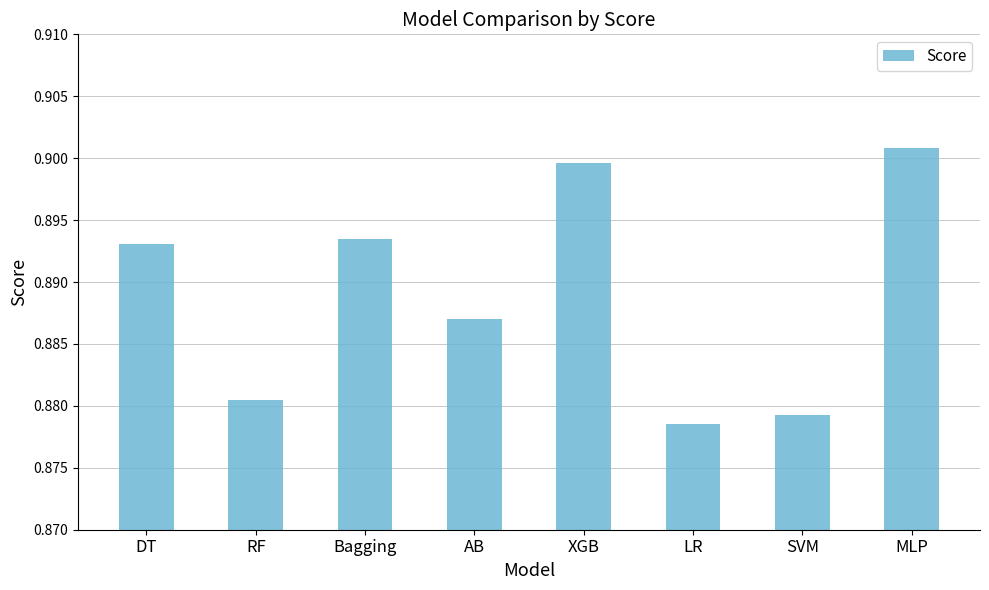

Rank the categories by value from highest to lowest.

MLP, XGB, Bagging, DT, AB, RF, SVM, LR